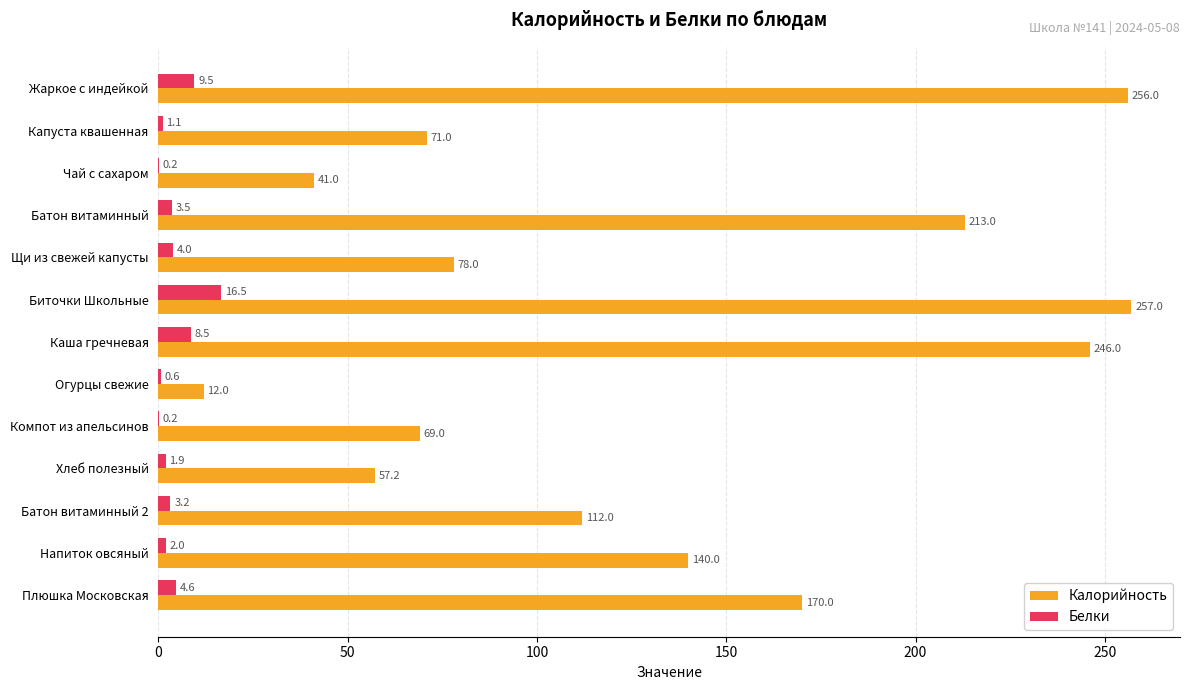

What is the maximum value shown in the chart?

257.0